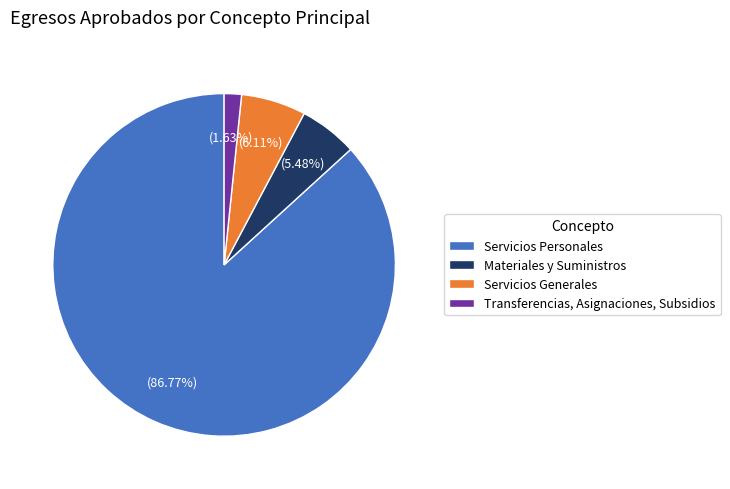

To the nearest percent, what portion does Transferencias, Asignaciones, Subsidios represent?

2%